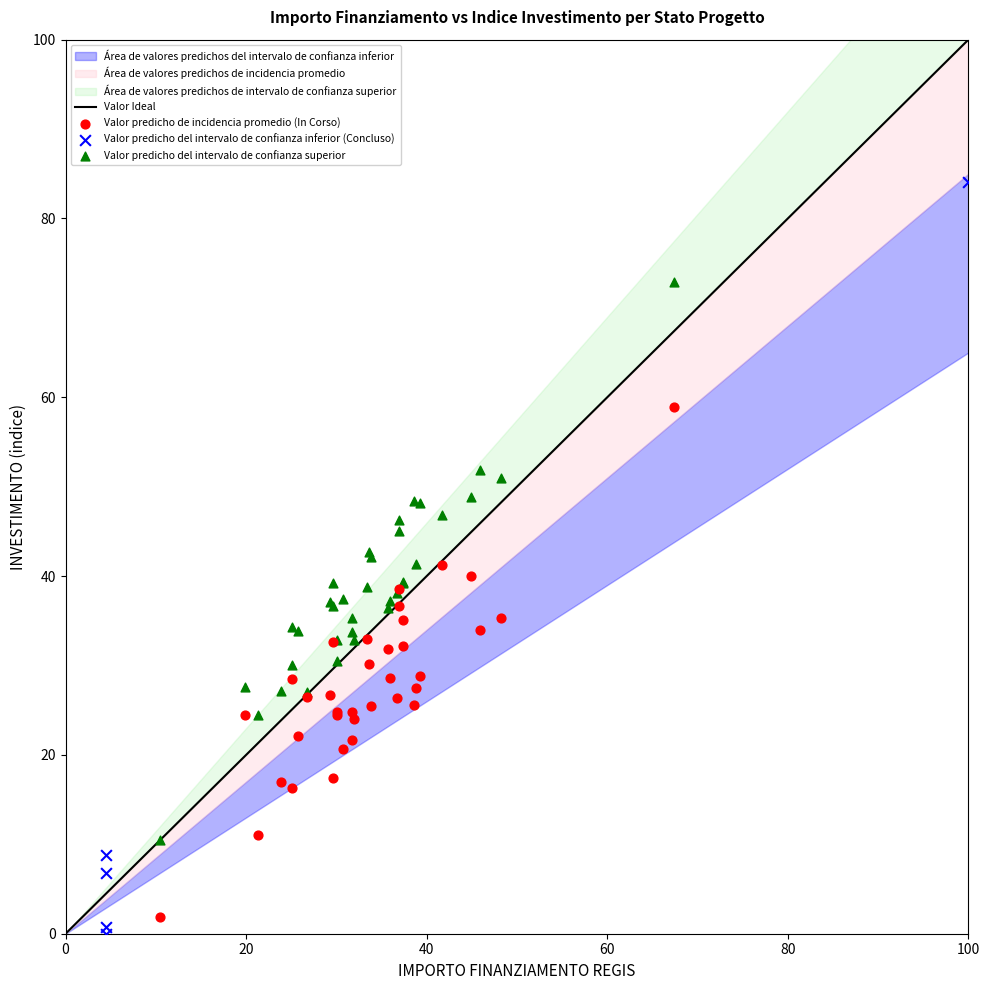

Which series has the widest spread of Y values?

Valor predicho del intervalo de confianza inferior (Concluso)